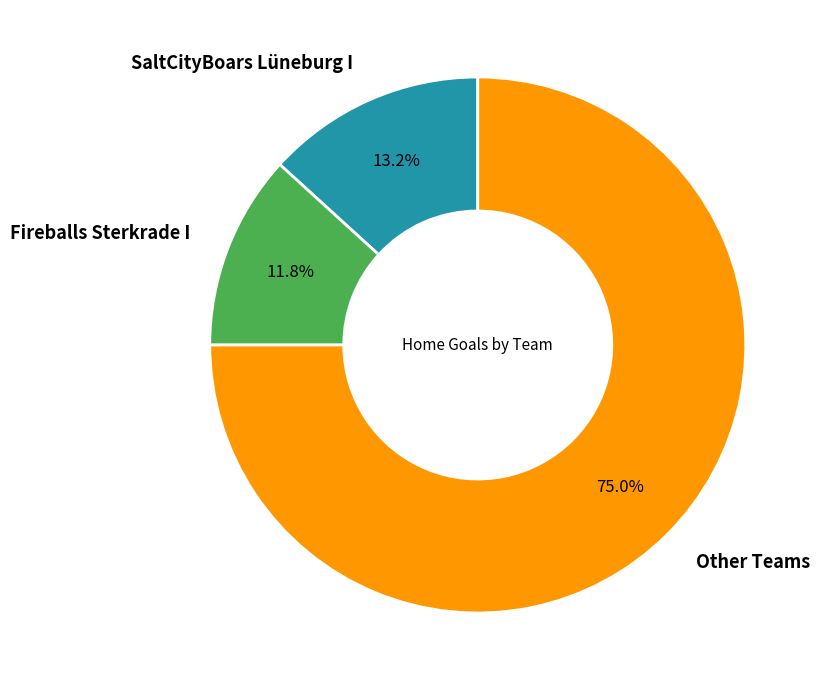

Rank the categories by value from lowest to highest.

Fireballs Sterkrade I, SaltCityBoars Lüneburg I, Other Teams